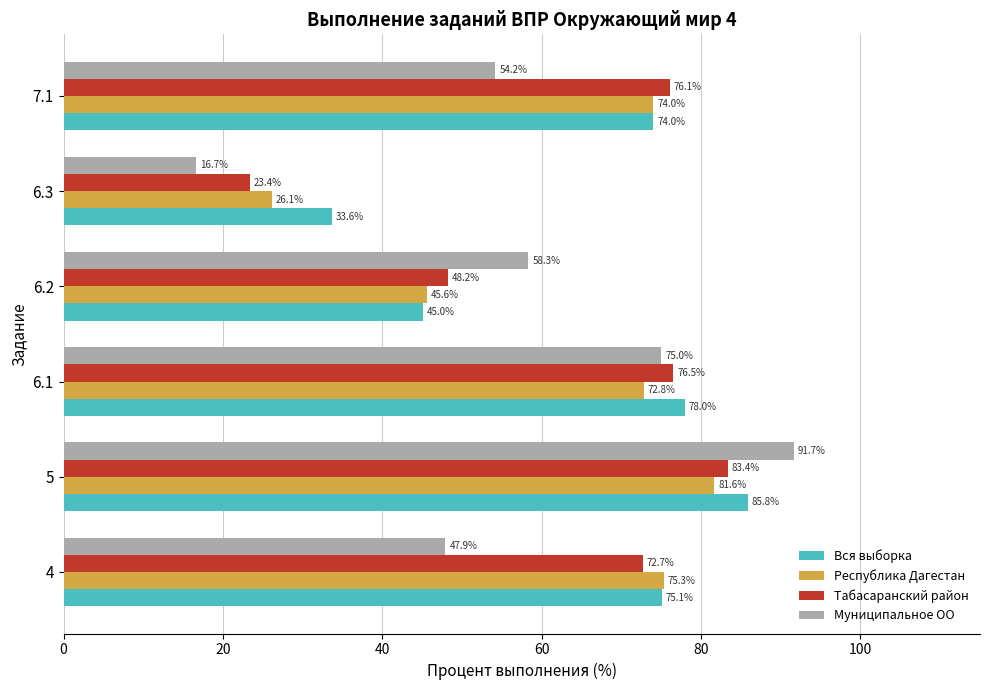

What is the highest value of the Вся выборка series?

85.8